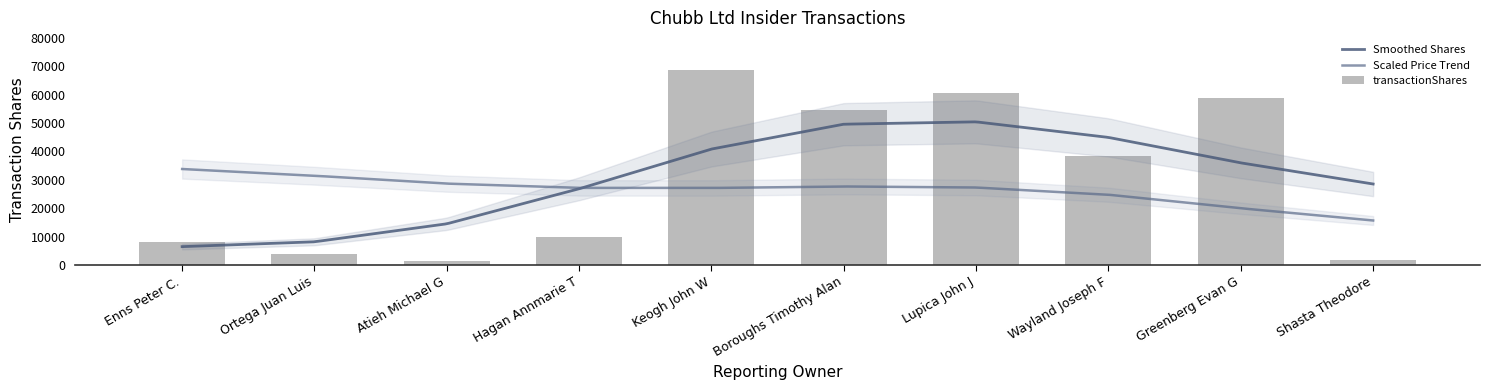

Which has a higher value, Lupica John J or Shasta Theodore?

Lupica John J